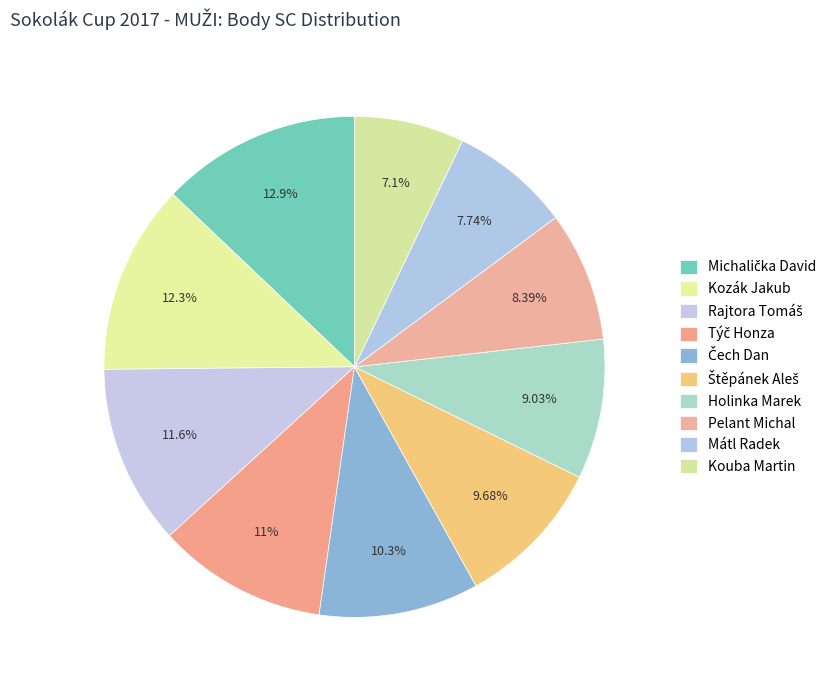

How many segments does this pie chart have?

10